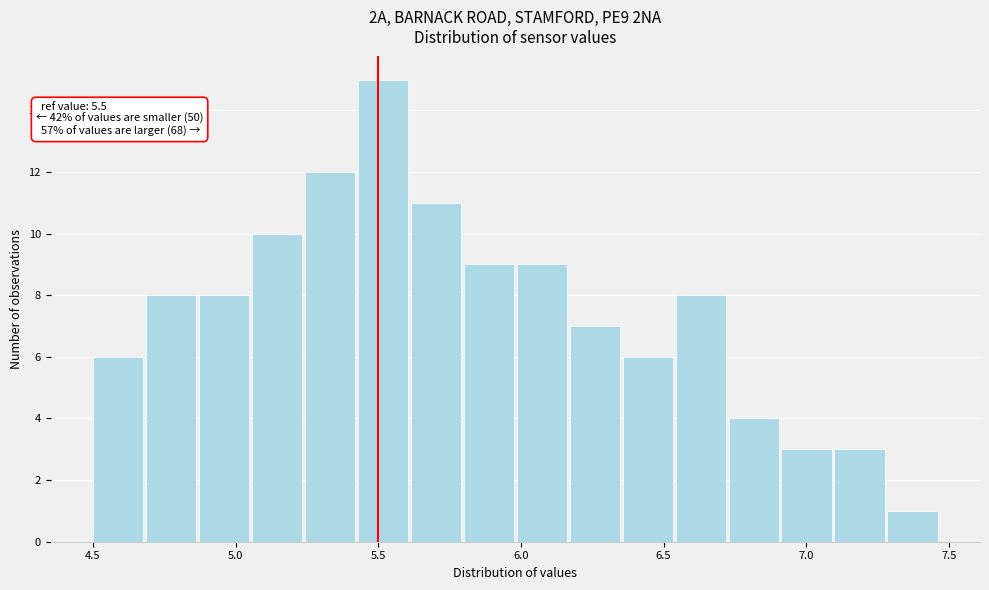

Around what value on the x-axis is the tallest bar? Give the approximate position of its centre, as read against the axis.

5.50